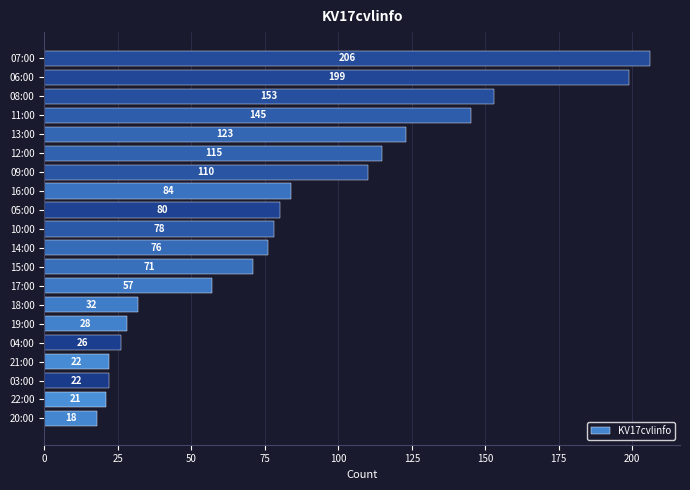

The chart shows a value of 80 at 05:00. True or false?

True